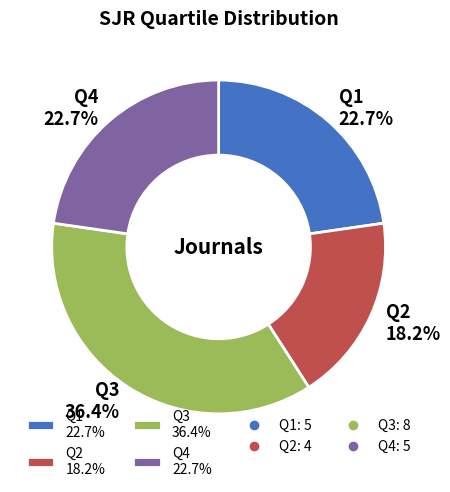

To the nearest percent, what is the combined percentage of Q4 and Q3?

59%